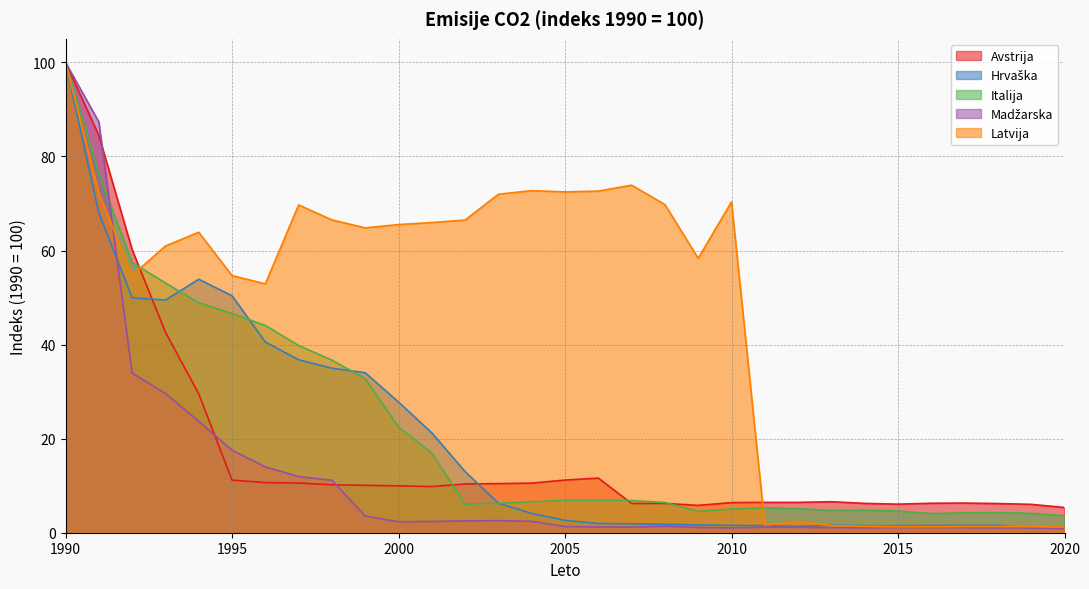

What is the value of the Latvija point at the 15th from the left?

72.7